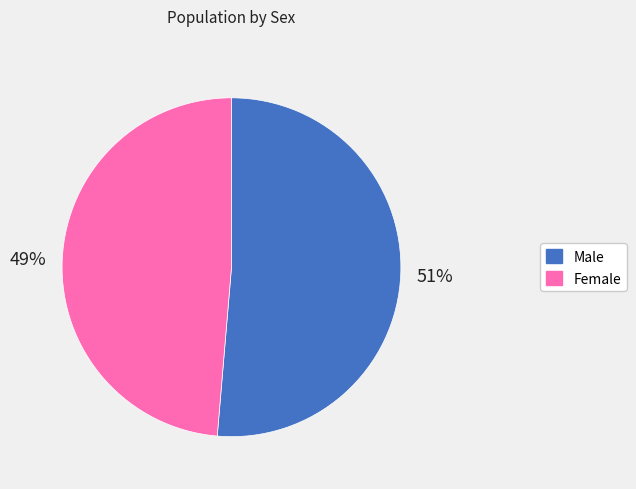

To the nearest percent, what portion does Male represent?

51%